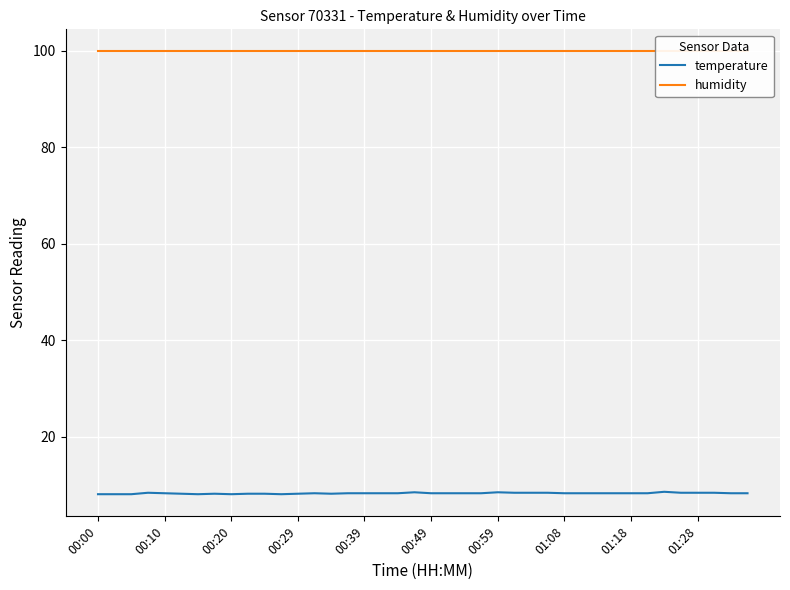

List the series in order of their peak value, lowest first.

temperature, humidity